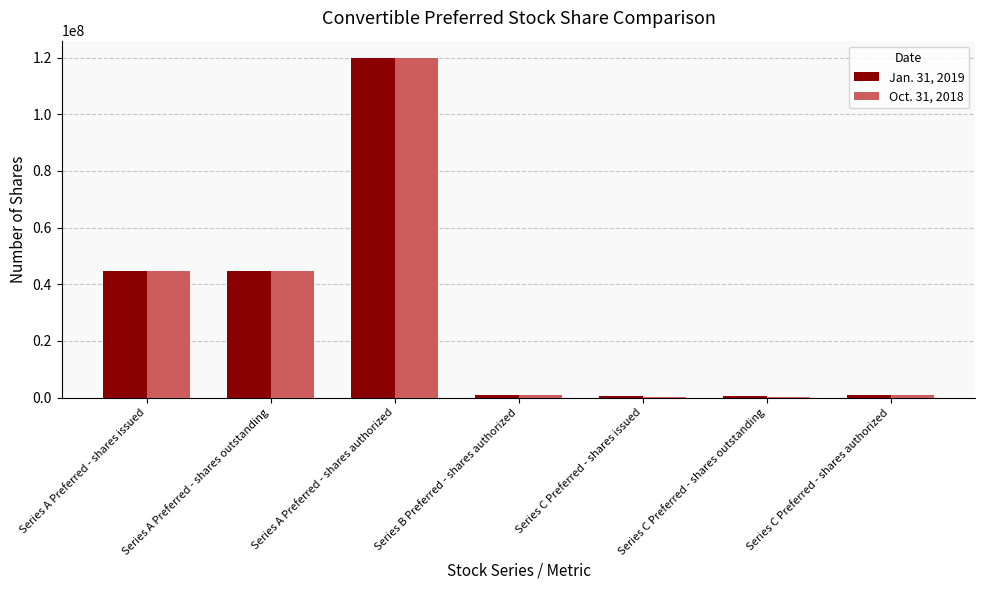

How many data points does each series have?

7